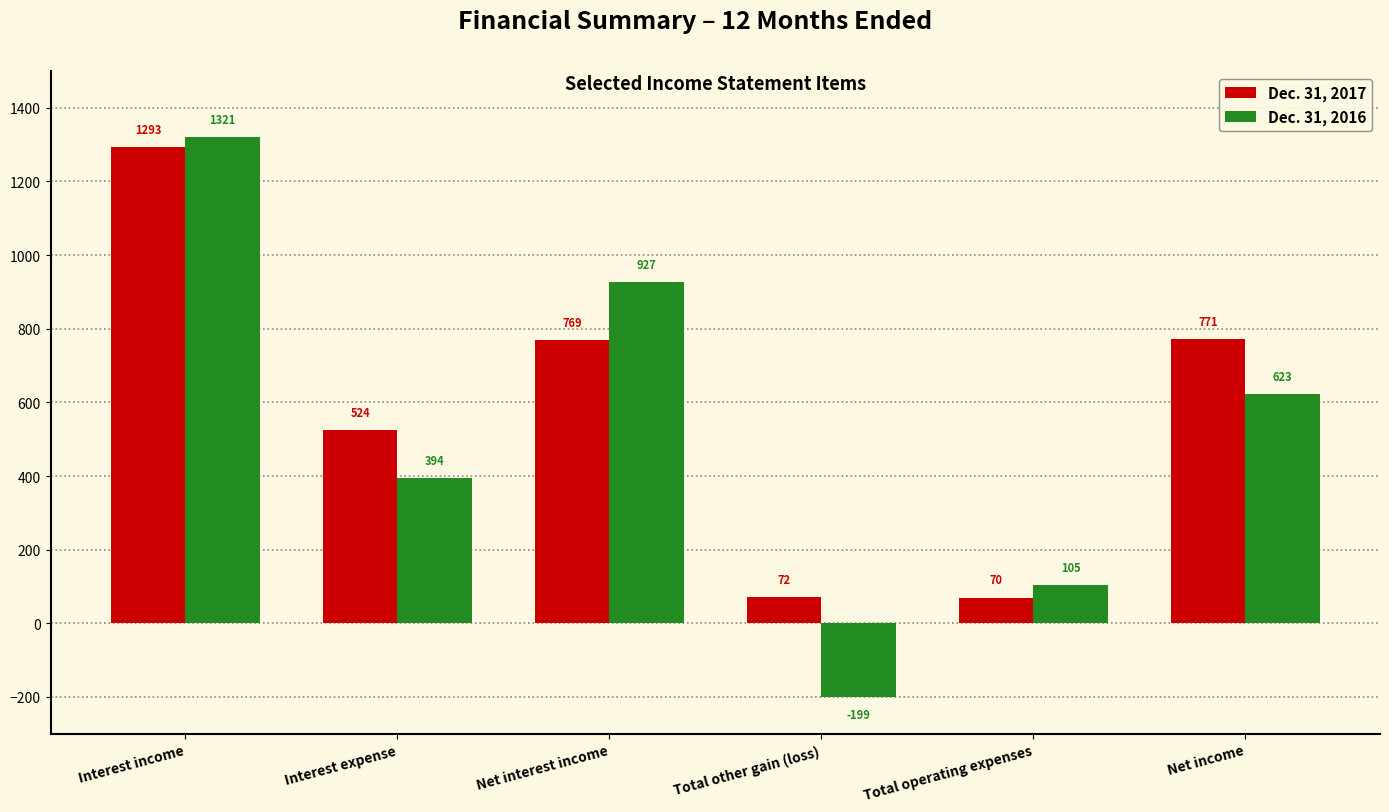

At which label does Dec. 31, 2017 first exceed 769?

Interest income